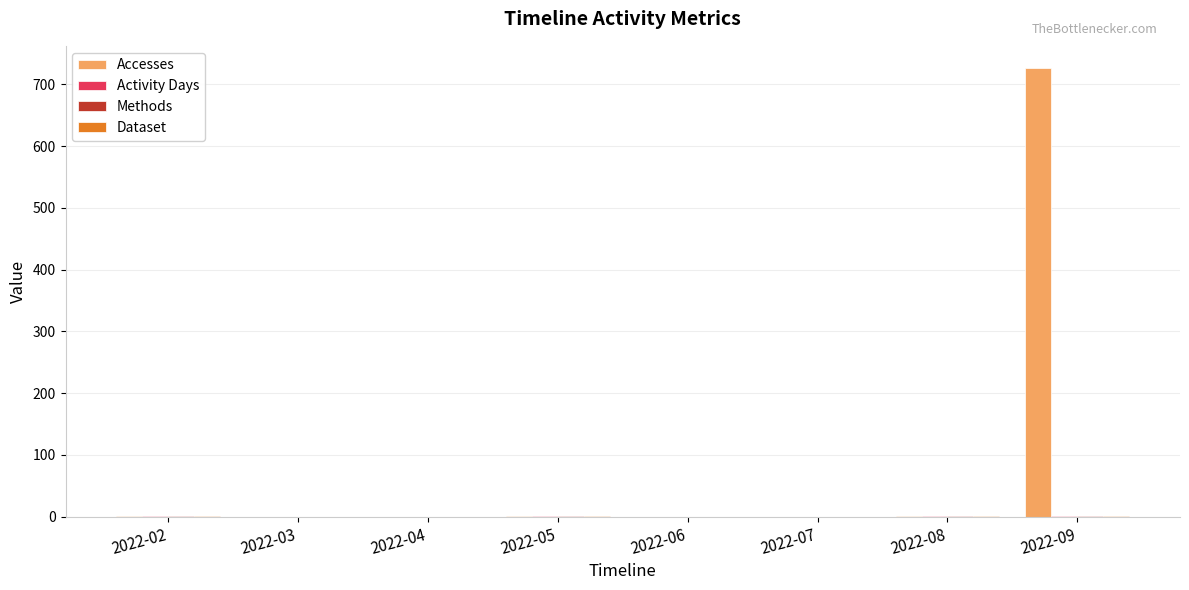

What is the greatest value displayed?

726